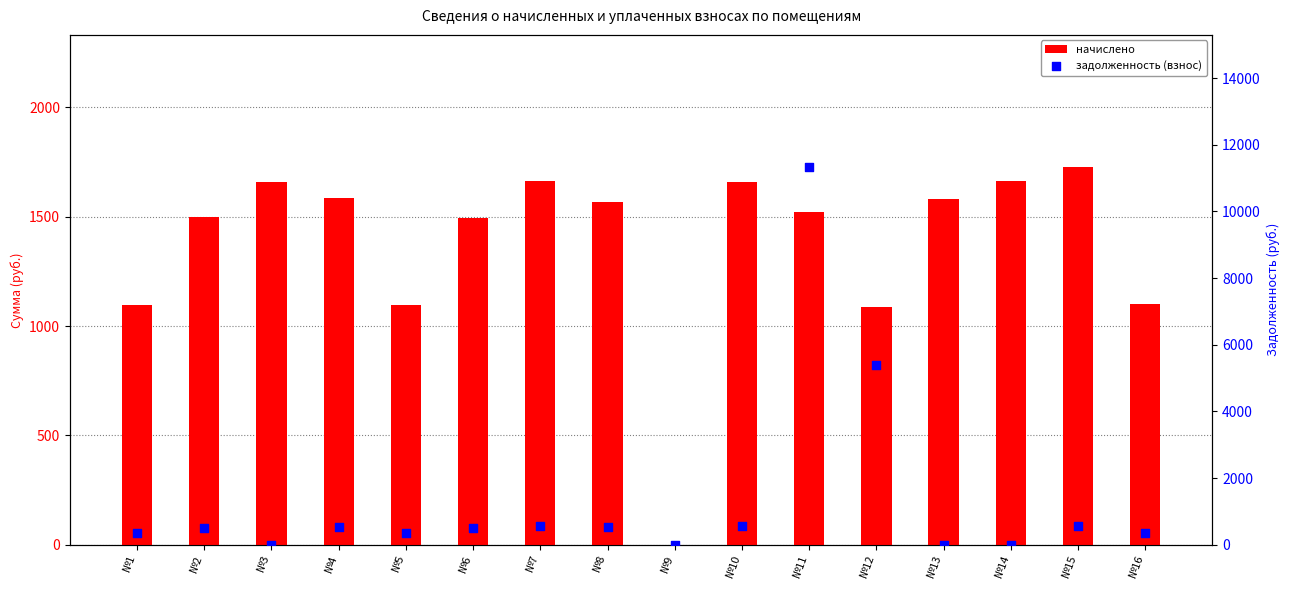

Which series has the largest total across all categories?

начислено